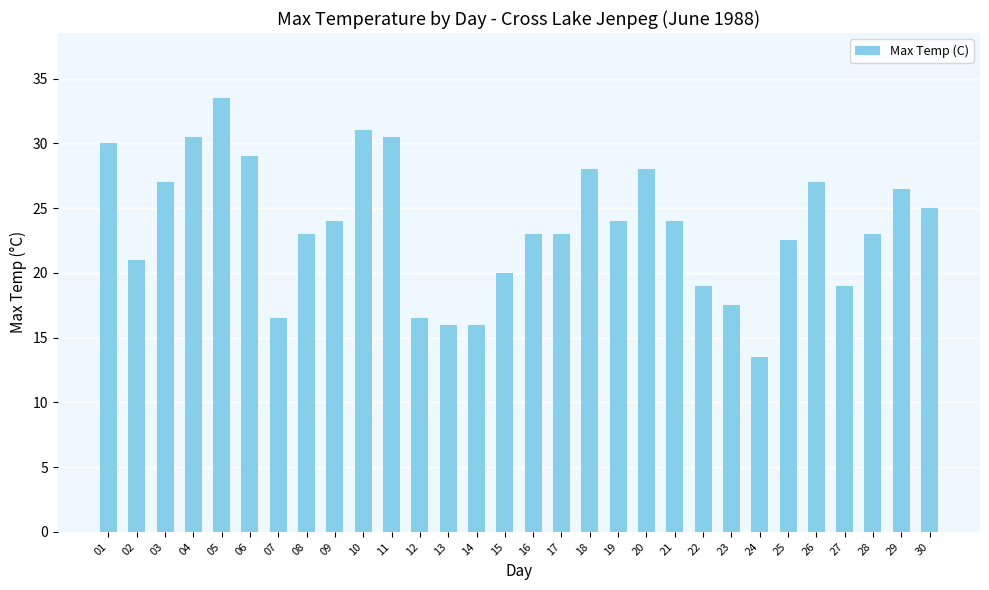

What is the change in value from 09 to 13?

-8.0